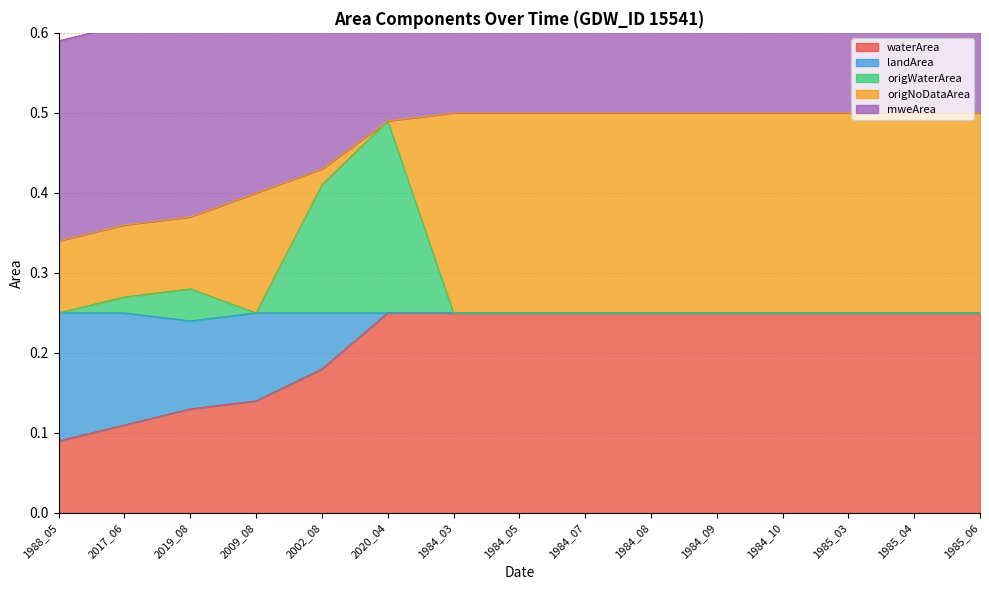

What is the value of the waterArea point at the 2nd from the left?

0.1